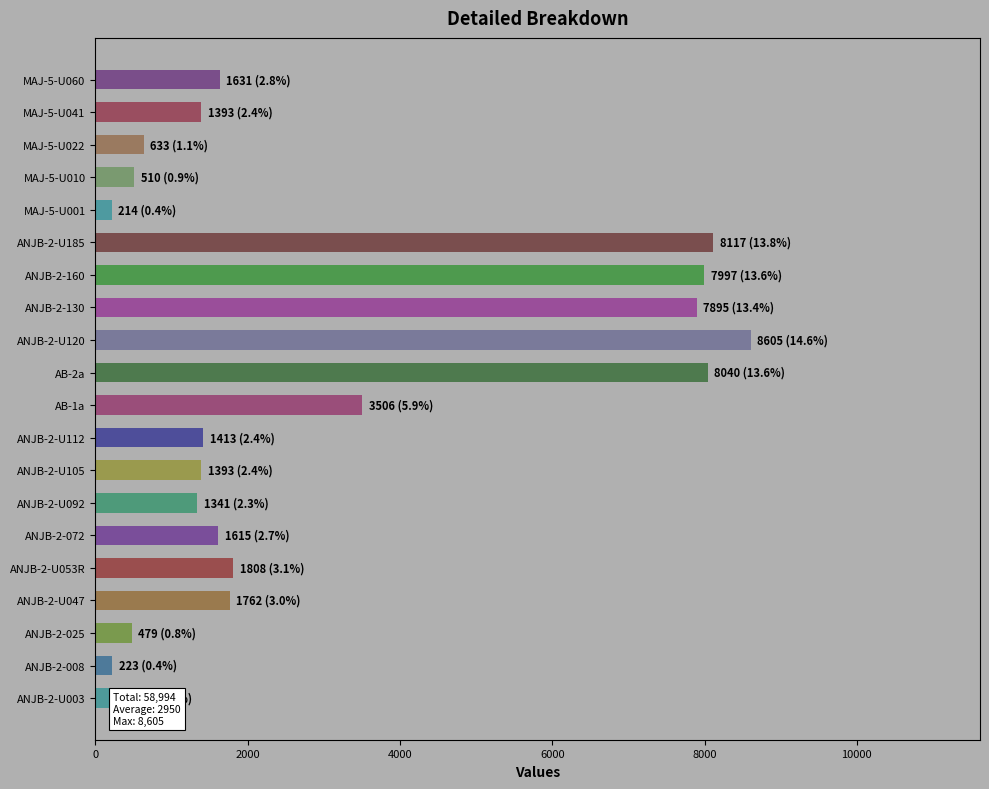

Is it true that the value at AB-1a is 5329?

False